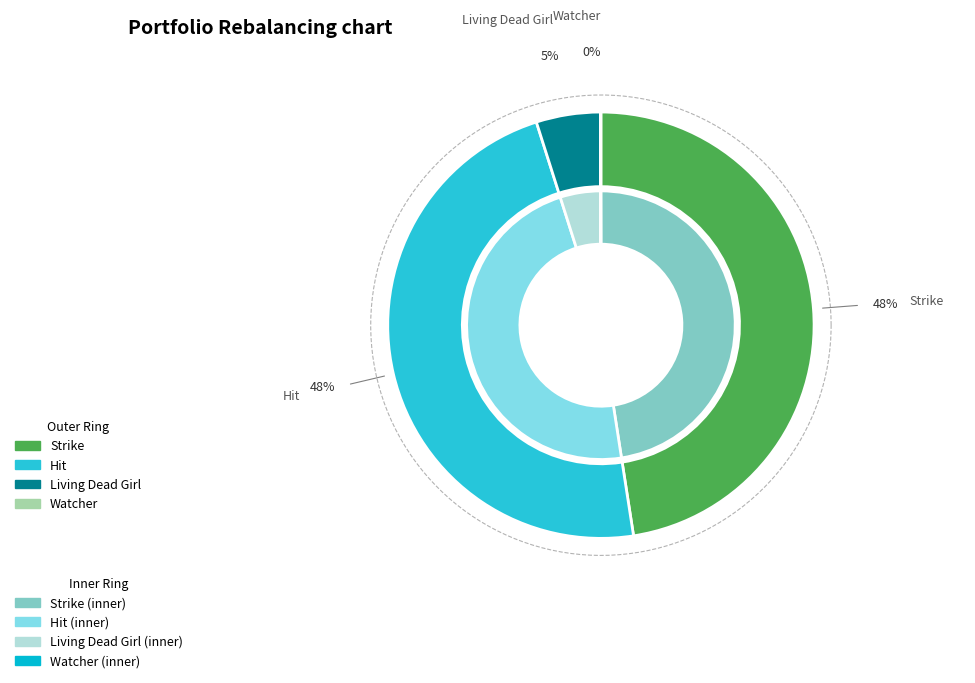

What is the ratio of the value at Living Dead Girl to the value at Watcher?

137.9